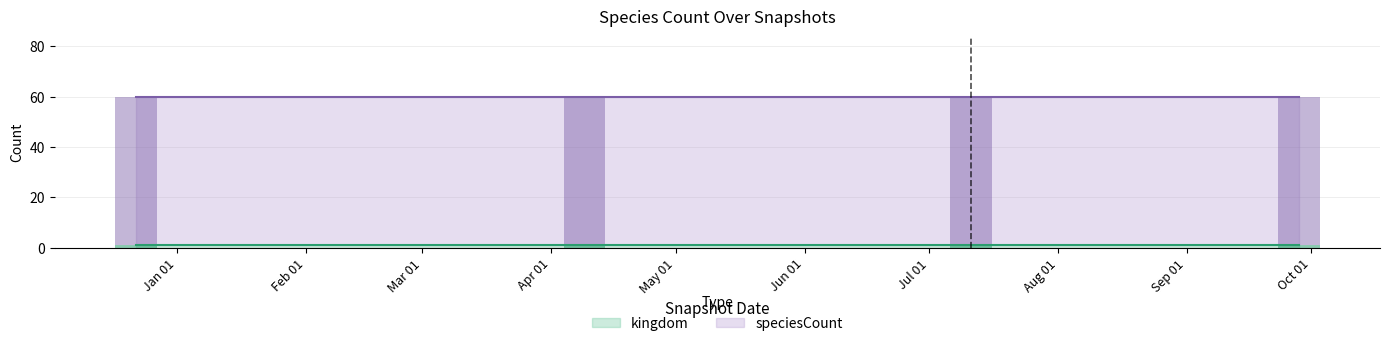

Which series has the largest total across all categories?

speciesCount